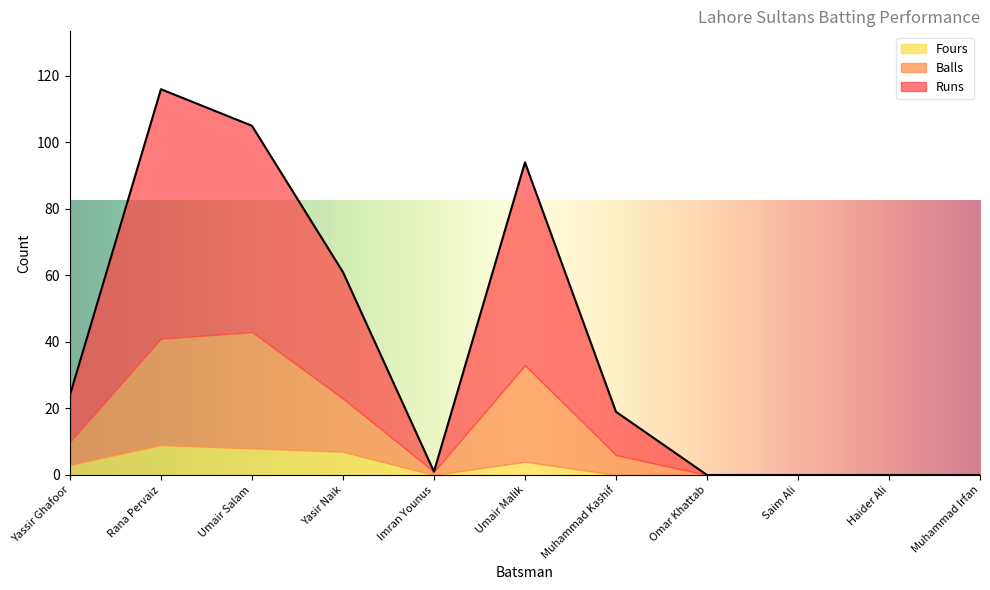

True or false: Fours and Balls intersect in this chart.

False